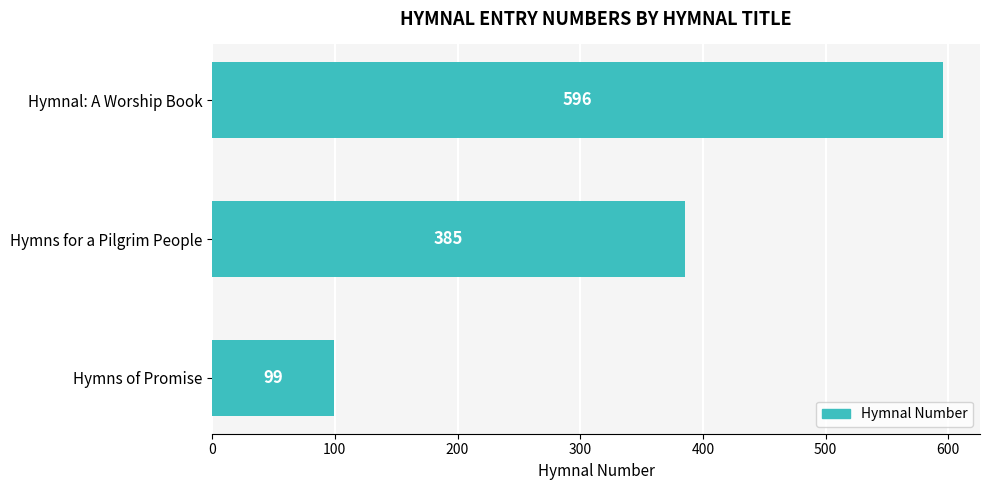

Count the values in the range 99 to 596.

3